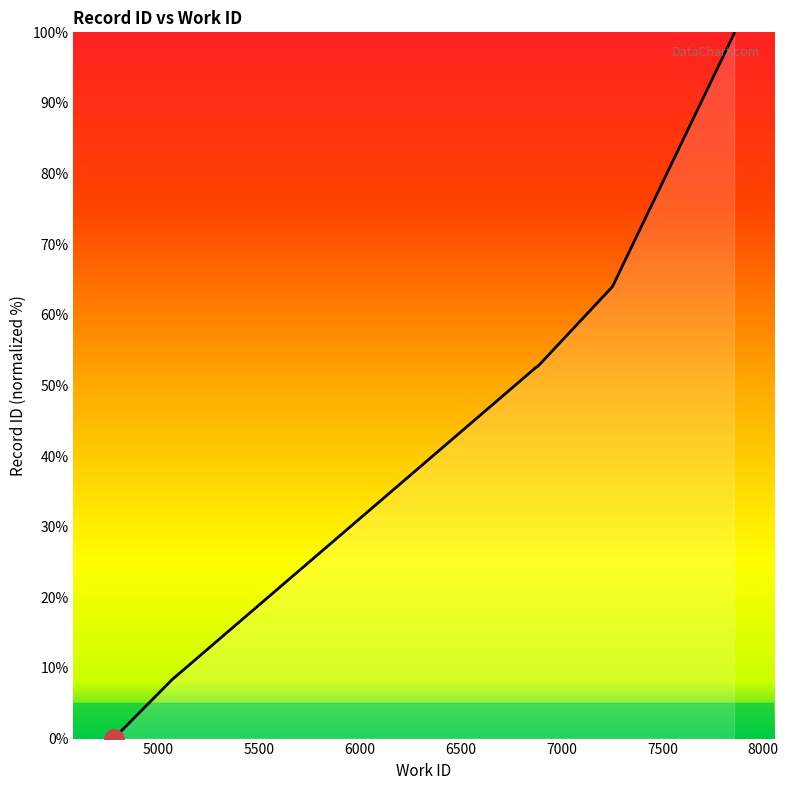

Where does the data first go above 52?

6868